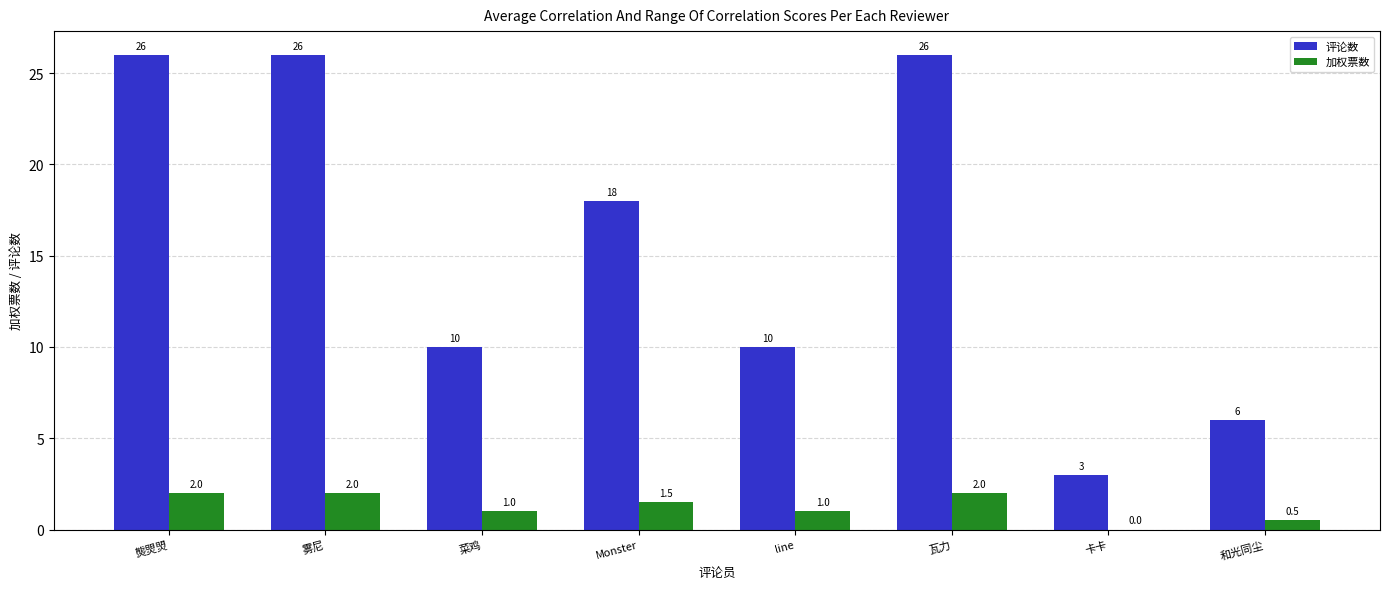

Reading left to right, list all the values displayed in this chart.

评论数: 26.0	26.0	10.0	18.0	10.0	26.0	3.0	6.0
加权票数: 2.0	2.0	1.0	1.5	1.0	2.0	0.0	0.5